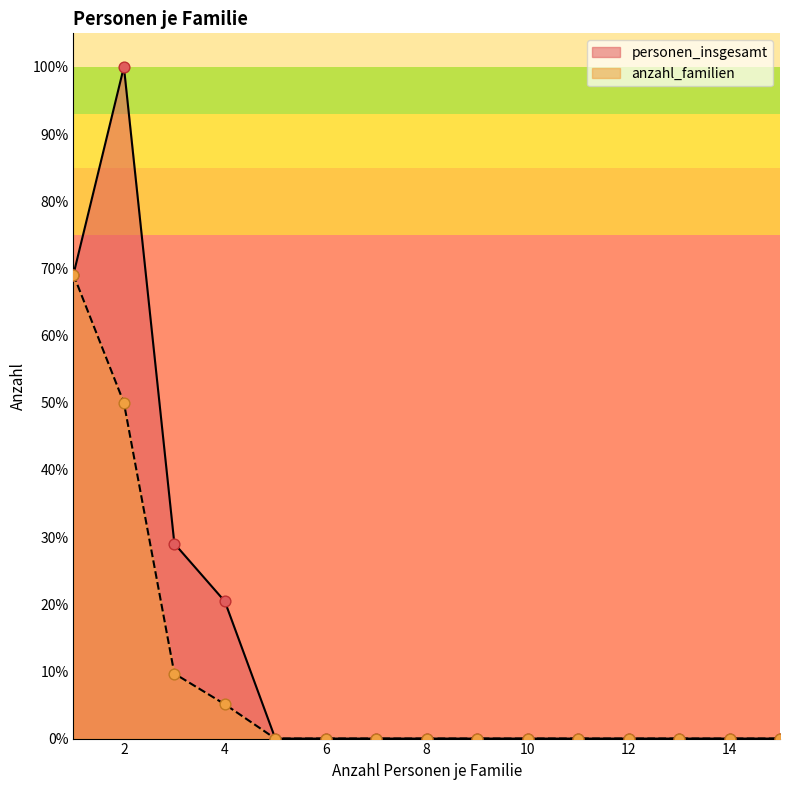

Which series has the largest total across all categories?

personen_insgesamt